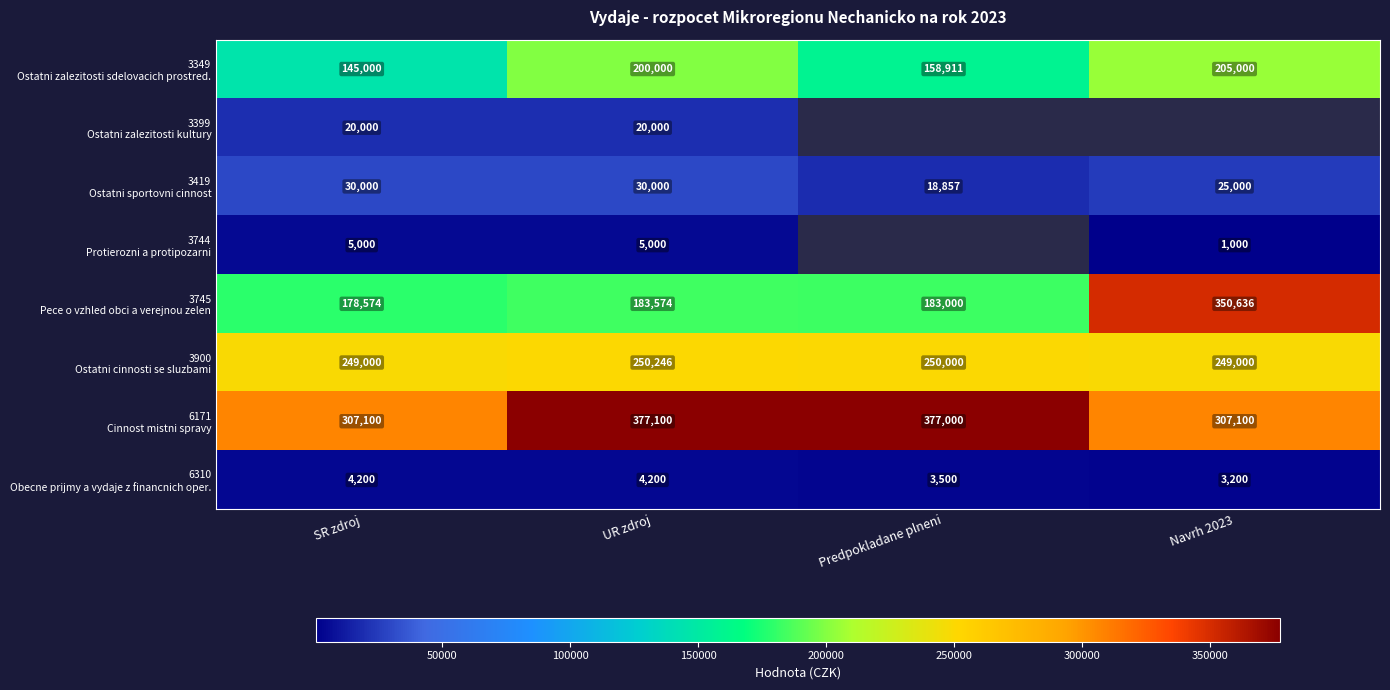

How many distinct data groups are displayed?

8